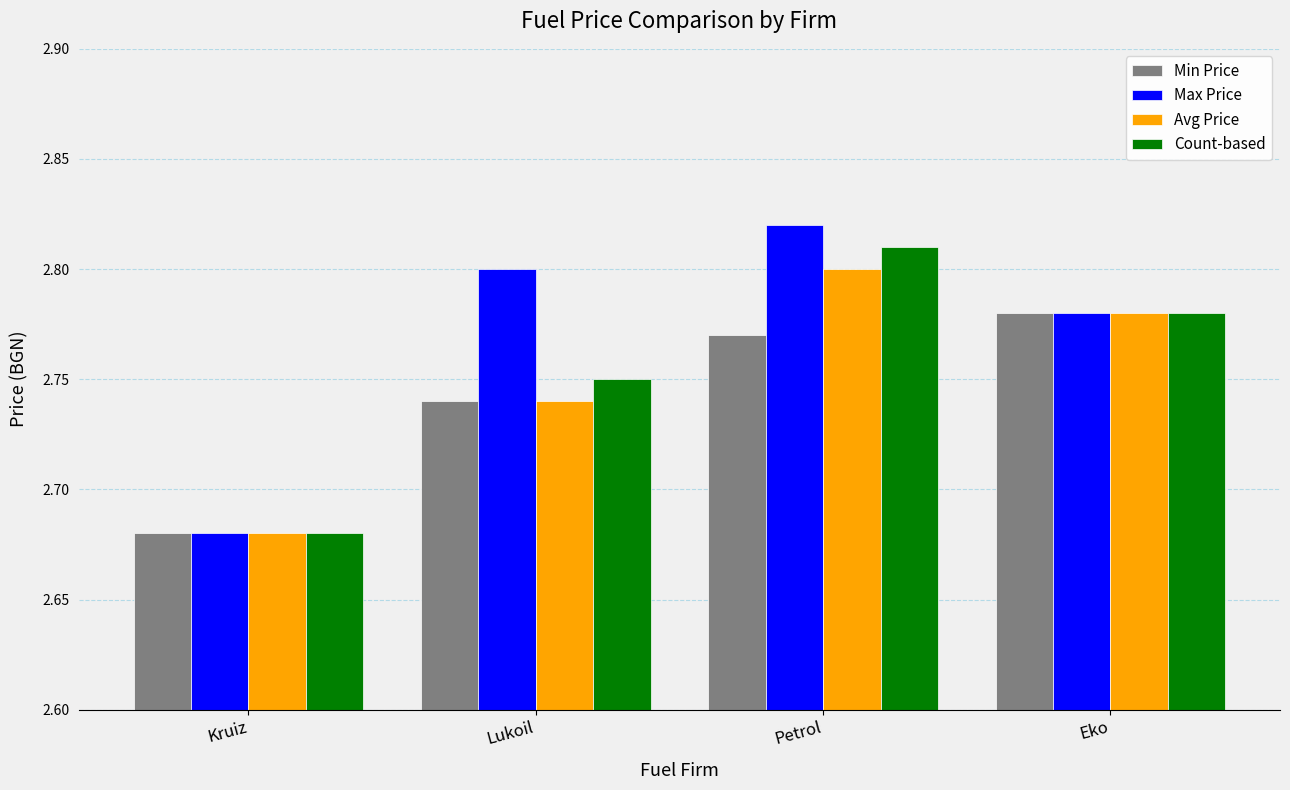

List the series in order of their peak value, highest first.

Max Price, Count-based, Avg Price, Min Price